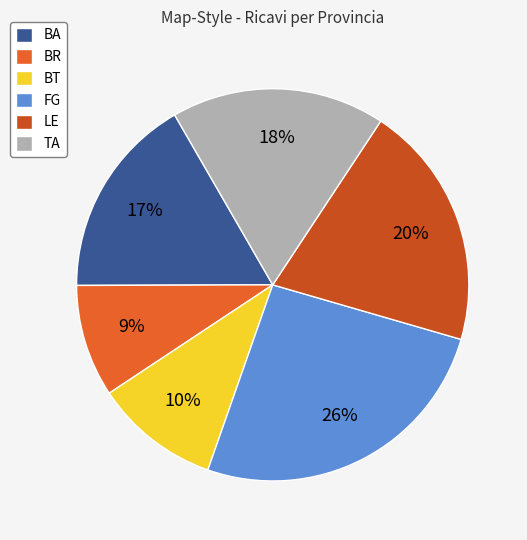

Which has a higher value, BA or BR?

BA